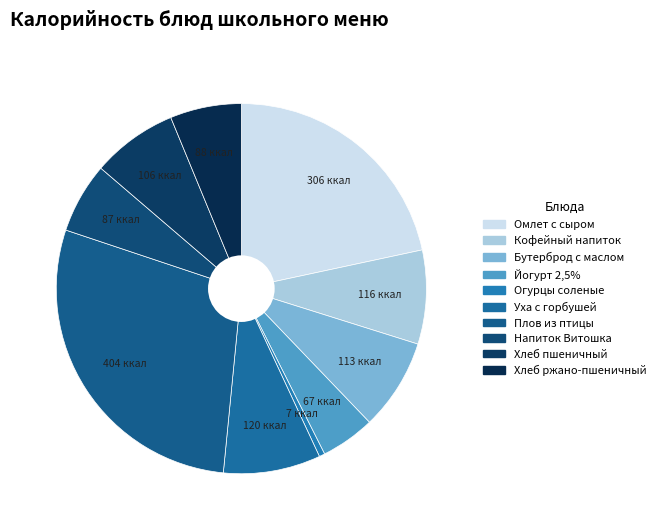

Count the number of slices in the pie.

10